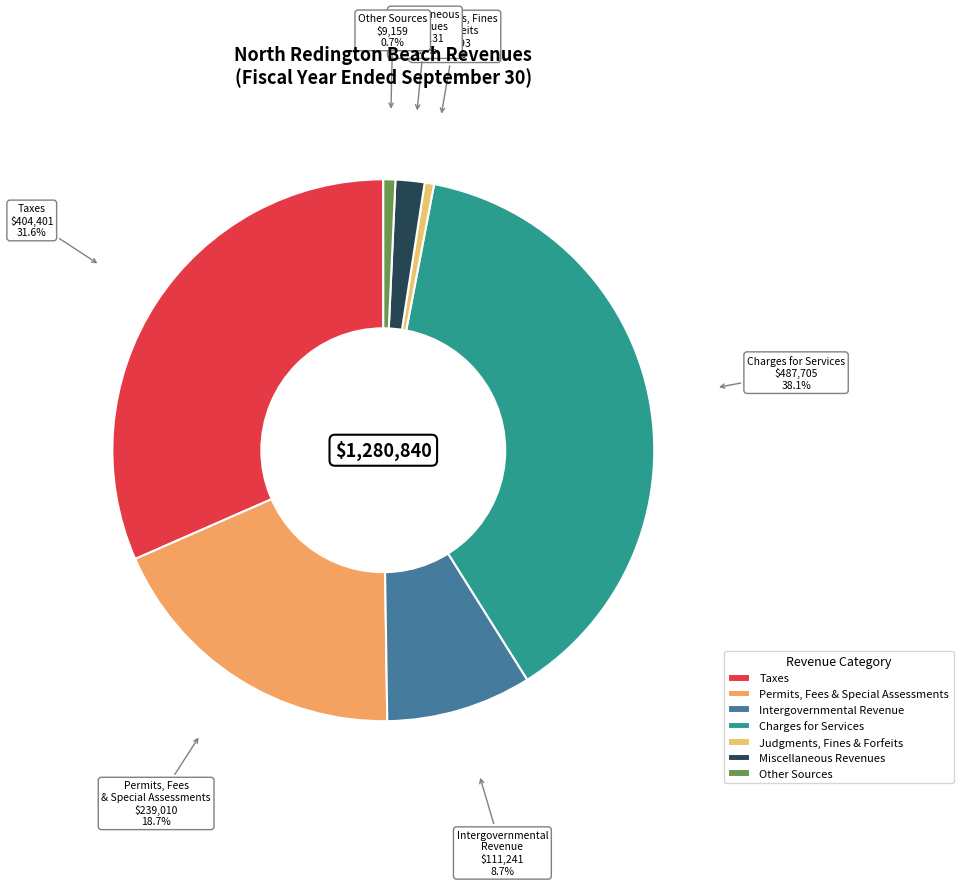

To the nearest percent, what is the combined percentage of Miscellaneous Revenues and Permits, Fees & Special Assessments?

20%